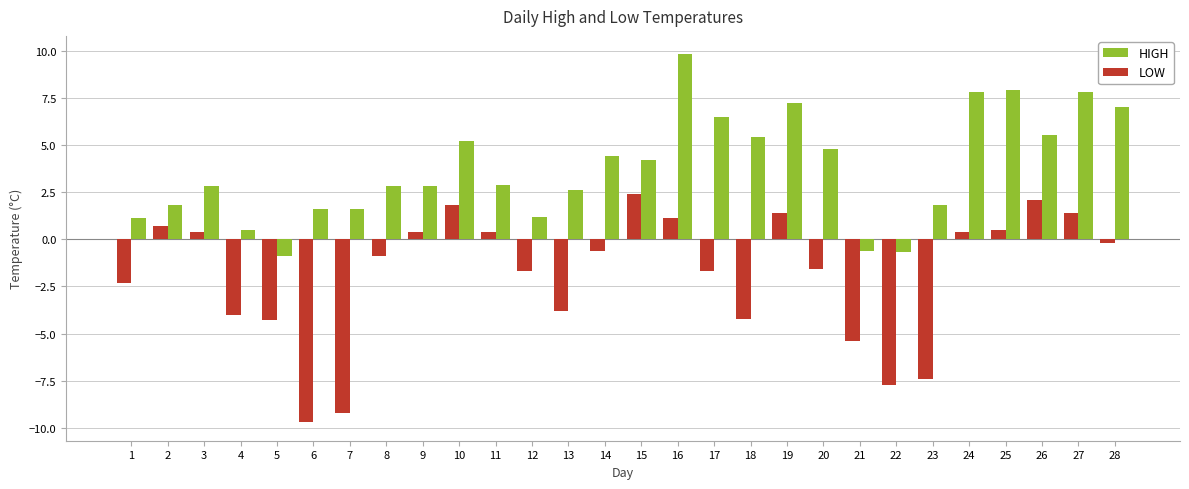

What is the smallest value displayed?

-9.7